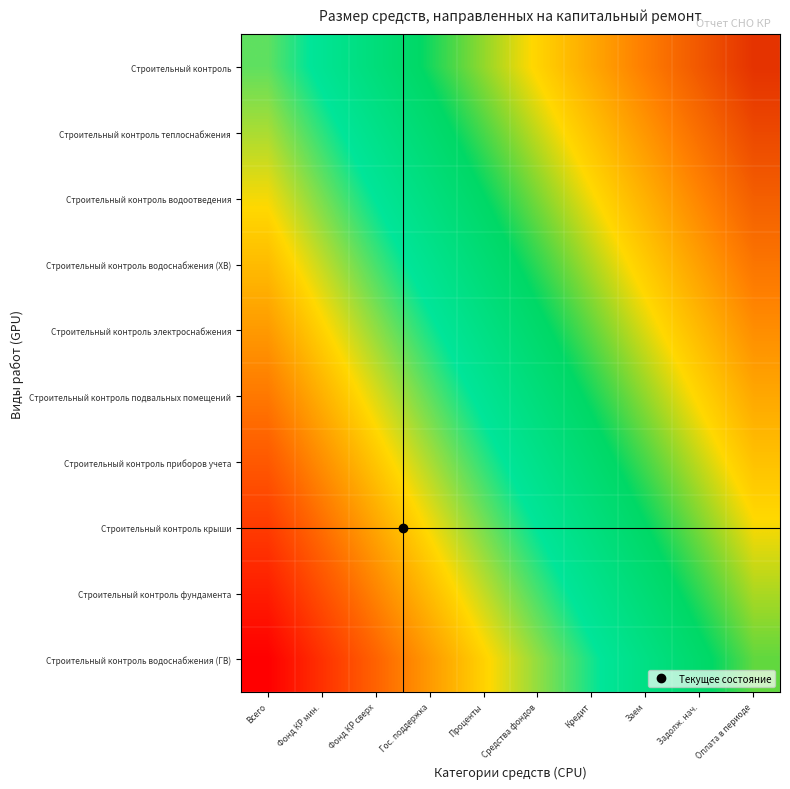

Reading right to left, list all the values displayed in this chart.

Строительный контроль: Оплата в периоде=1.0	Задолж. нач.=0.9	Заем=0.9	Кредит=0.8	Средства фондов=0.7	Проценты=0.7	Гос. поддержка=0.6	Фонд КР сверх=0.5	Фонд КР мин.=0.4	Всего=0.4
Строительный контроль теплоснабжения: Оплата в периоде=1.0	Задолж. нач.=0.9	Заем=0.8	Кредит=0.7	Средства фондов=0.7	Проценты=0.6	Гос. поддержка=0.5	Фонд КР сверх=0.5	Фонд КР мин.=0.4	Всего=0.3
Строительный контроль водоотведения: Оплата в периоде=0.9	Задолж. нач.=0.8	Заем=0.8	Кредит=0.7	Средства фондов=0.6	Проценты=0.6	Гос. поддержка=0.5	Фонд КР сверх=0.4	Фонд КР мин.=0.4	Всего=0.3
Строительный контроль водоснабжения (ХВ): Оплата в периоде=0.9	Задолж. нач.=0.8	Заем=0.7	Кредит=0.7	Средства фондов=0.6	Проценты=0.5	Гос. поддержка=0.5	Фонд КР сверх=0.4	Фонд КР мин.=0.3	Всего=0.2
Строительный контроль электроснабжения: Оплата в периоде=0.8	Задолж. нач.=0.8	Заем=0.7	Кредит=0.6	Средства фондов=0.6	Проценты=0.5	Гос. поддержка=0.4	Фонд КР сверх=0.3	Фонд КР мин.=0.3	Всего=0.2
Строительный контроль подвальных помещений: Оплата в периоде=0.8	Задолж. нач.=0.7	Заем=0.7	Кредит=0.6	Средства фондов=0.5	Проценты=0.4	Гос. поддержка=0.4	Фонд КР сверх=0.3	Фонд КР мин.=0.2	Всего=0.2
Строительный контроль приборов учета: Оплата в периоде=0.7	Задолж. нач.=0.7	Заем=0.6	Кредит=0.5	Средства фондов=0.5	Проценты=0.4	Гос. поддержка=0.3	Фонд КР сверх=0.3	Фонд КР мин.=0.2	Всего=0.1
Строительный контроль крыши: Оплата в периоде=0.7	Задолж. нач.=0.6	Заем=0.6	Кредит=0.5	Средства фондов=0.4	Проценты=0.4	Гос. поддержка=0.3	Фонд КР сверх=0.2	Фонд КР мин.=0.2	Всего=0.1
Строительный контроль фундамента: Оплата в периоде=0.7	Задолж. нач.=0.6	Заем=0.5	Кредит=0.5	Средства фондов=0.4	Проценты=0.3	Гос. поддержка=0.2	Фонд КР сверх=0.2	Фонд КР мин.=0.1	Всего=0.0
Строительный контроль водоснабжения (ГВ): Оплата в периоде=0.6	Задолж. нач.=0.6	Заем=0.5	Кредит=0.4	Средства фондов=0.3	Проценты=0.3	Гос. поддержка=0.2	Фонд КР сверх=0.1	Фонд КР мин.=0.1	Всего=0.0